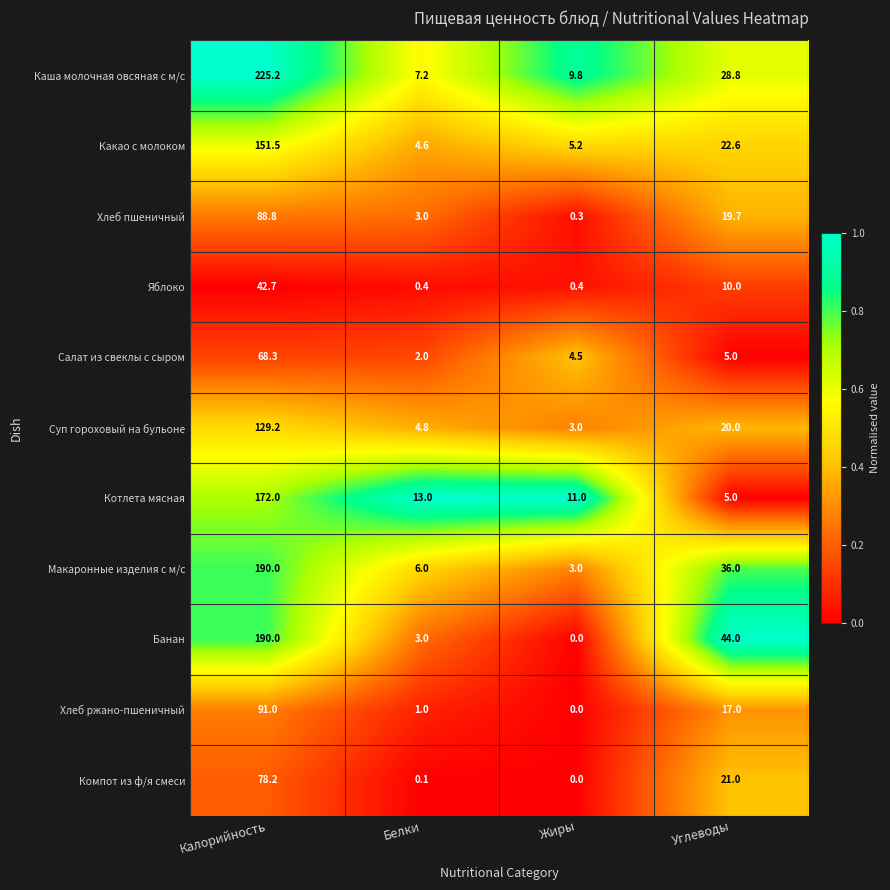

Where is Хлеб пшеничный nearest to the value 44?

Углеводы